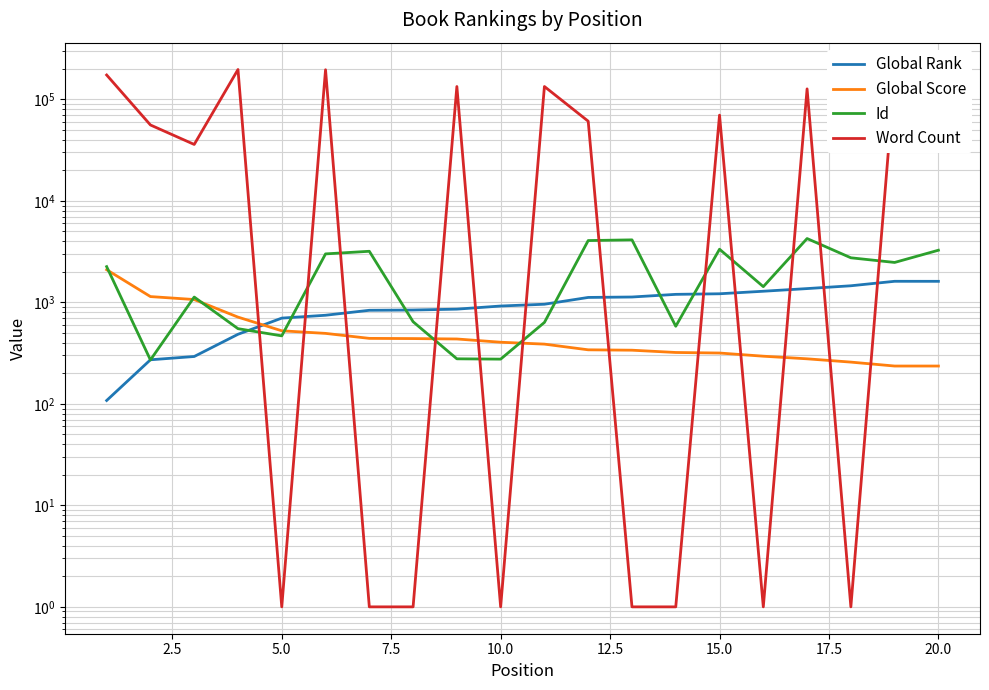

How many data points in Id are less than 2251?

10